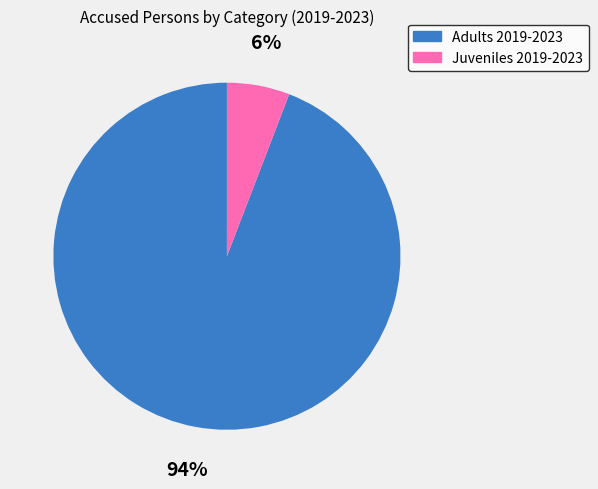

Rank the categories by value from lowest to highest.

Juveniles 2019-2023, Adults 2019-2023